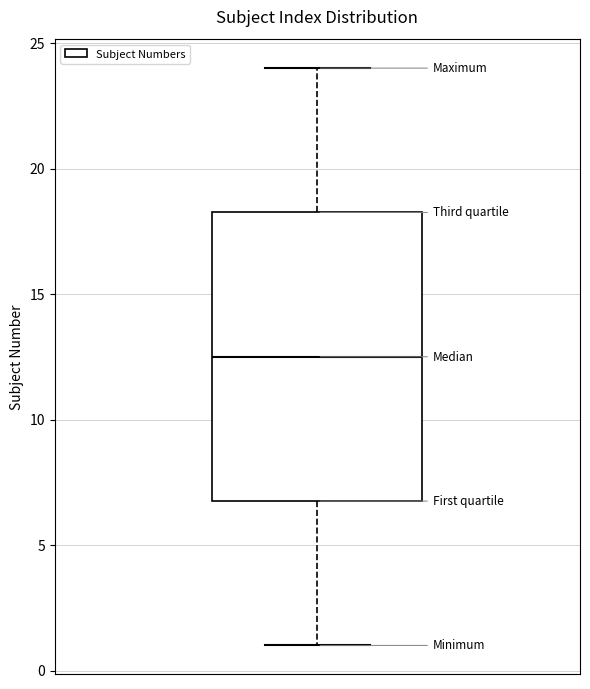

Transcribe this box plot: give where the median line is, the range the box spans, and where the two whiskers end, as read against the y-axis. The values are not printed on the chart, so give them approximately, as read against the axis.

median 12.5, box 7.0 to 18.5, whiskers 1.0 to 24.0